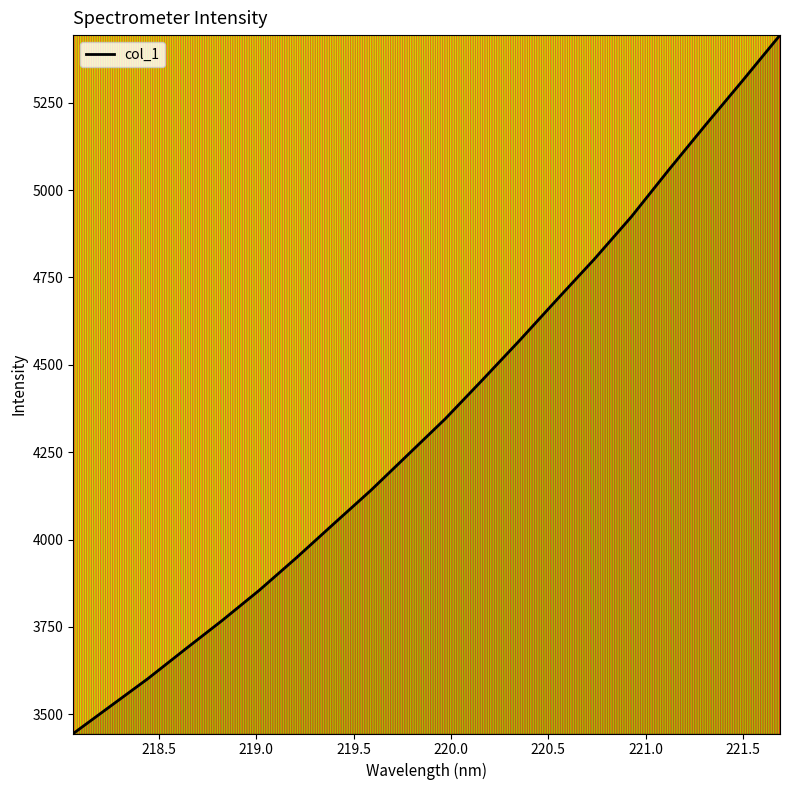

What is the smallest value displayed?

3445.0